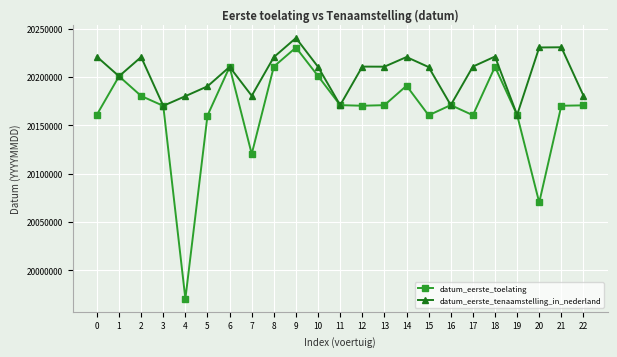

The value of datum_eerste_toelating at 3 is 20170213. True or false?

True